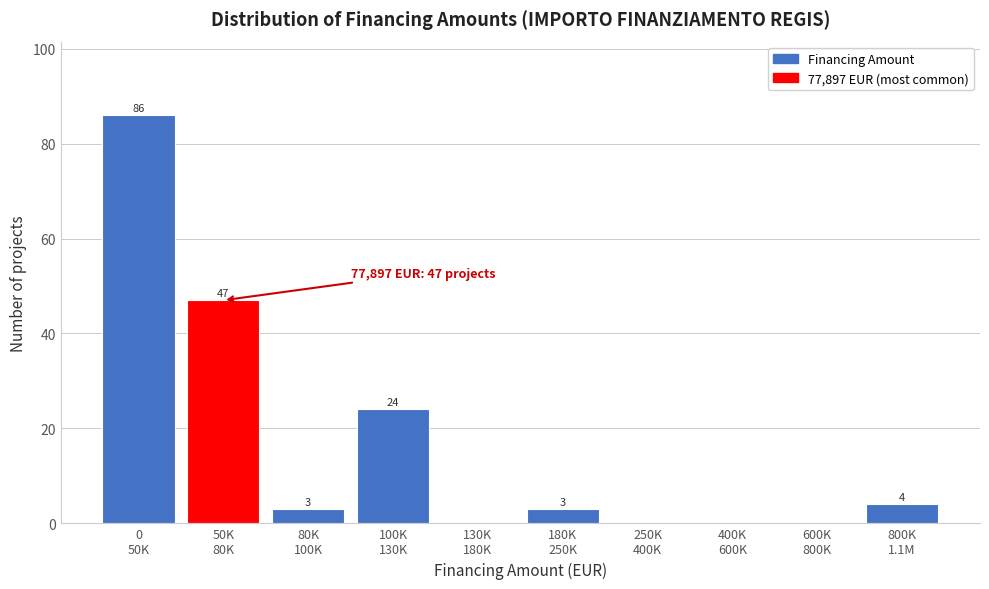

What is the maximum value shown in the chart?

86